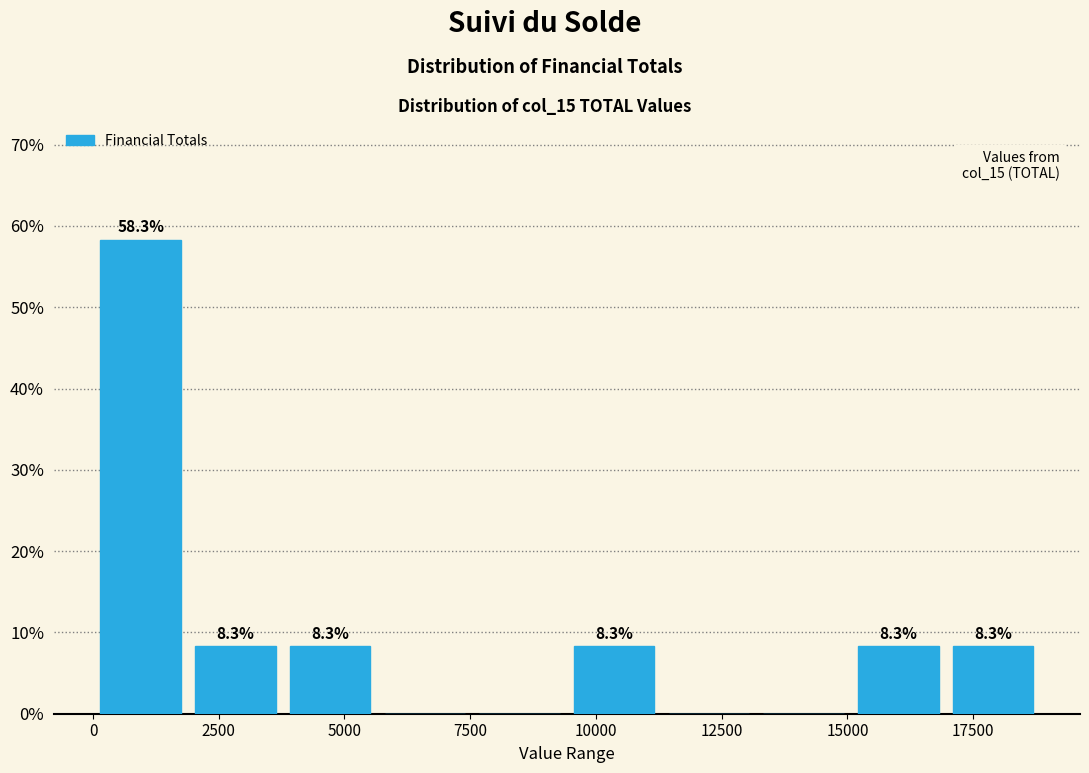

Read against the x-axis, roughly where is the centre of the tallest bar?

1000